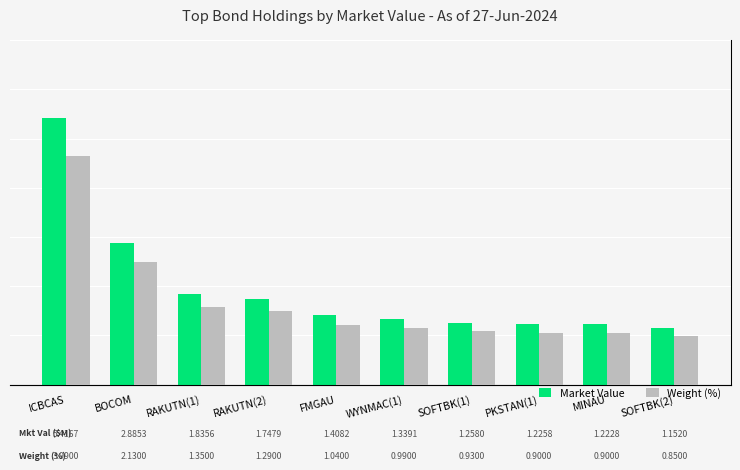

What are all the series names shown in the legend?

Market Value, Weight (%)